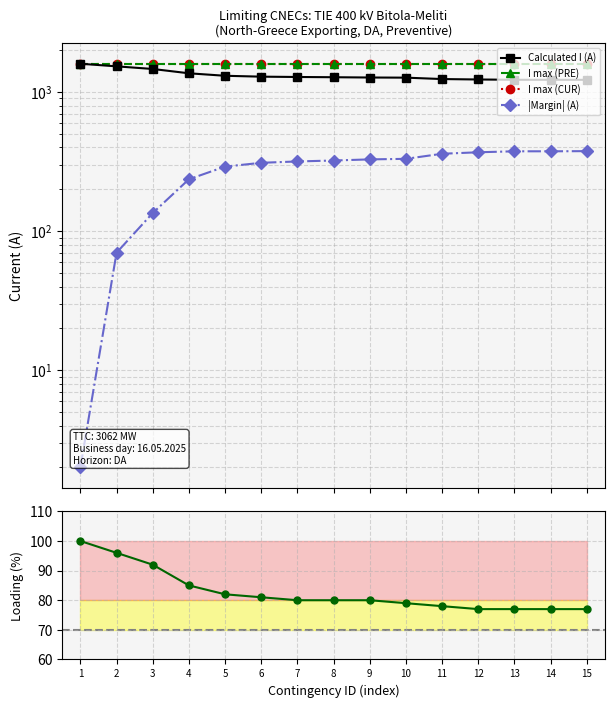

True or false: Calculated I (A) and I max (PRE) cross at least once.

False